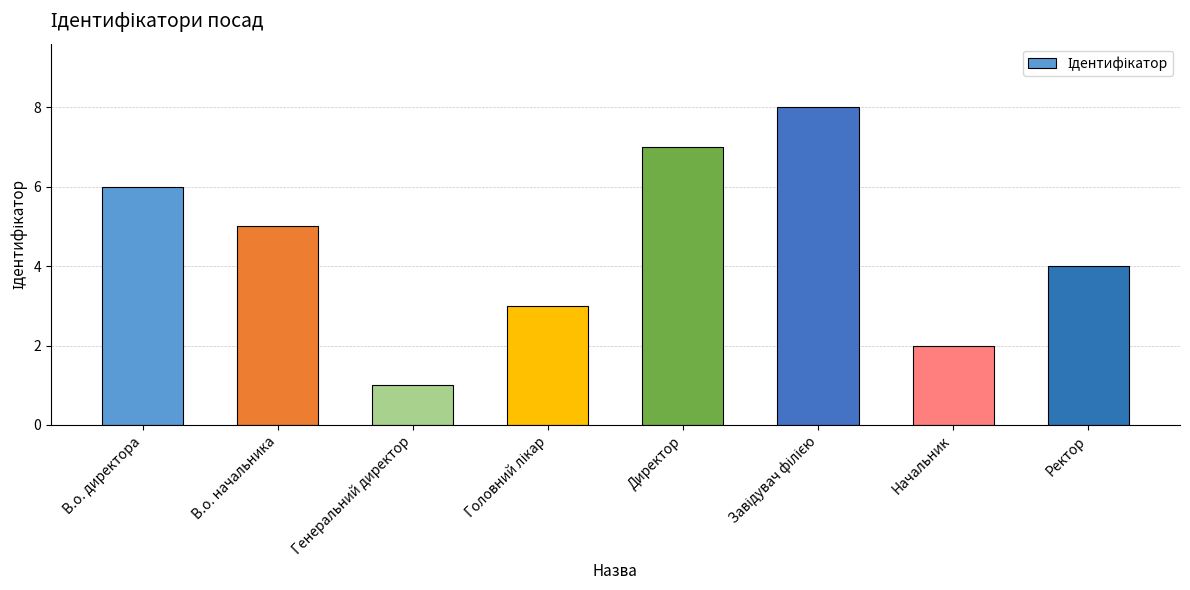

What is the difference between the second highest and minimum values?

6